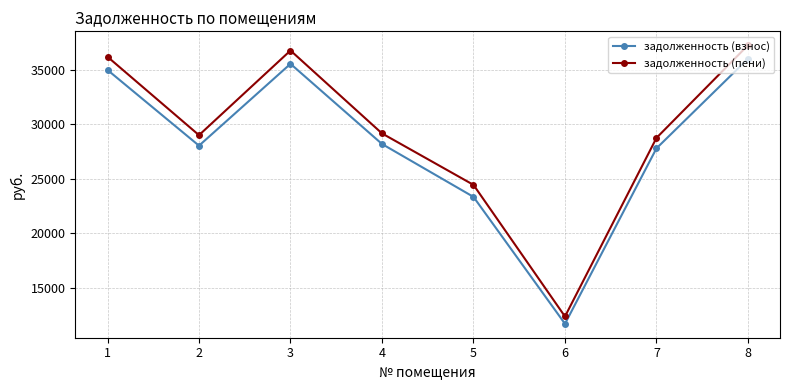

What is the minimum value shown in the chart?

11707.4